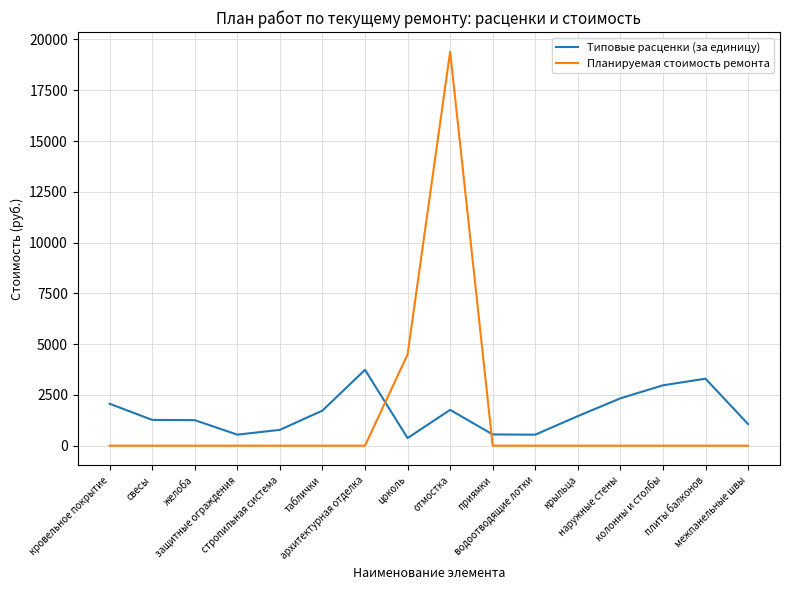

What is the highest value of the Типовые расценки (за единицу) series?

3735.1